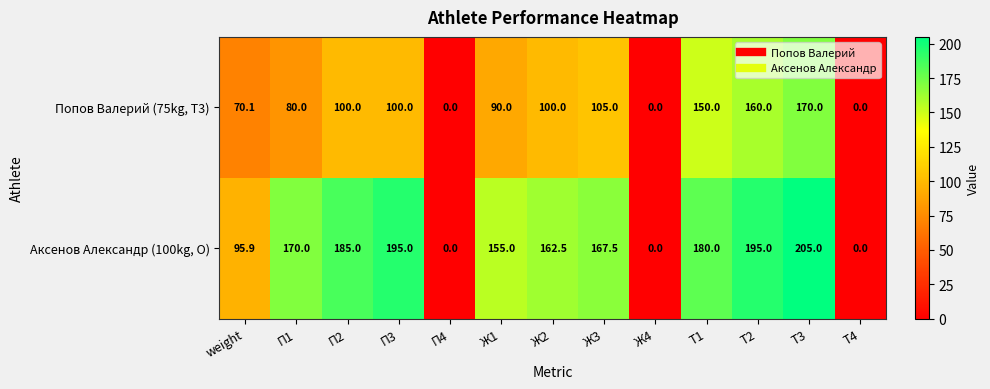

How many values in the Аксенов Александр (100kg, O) series are below 167?

6